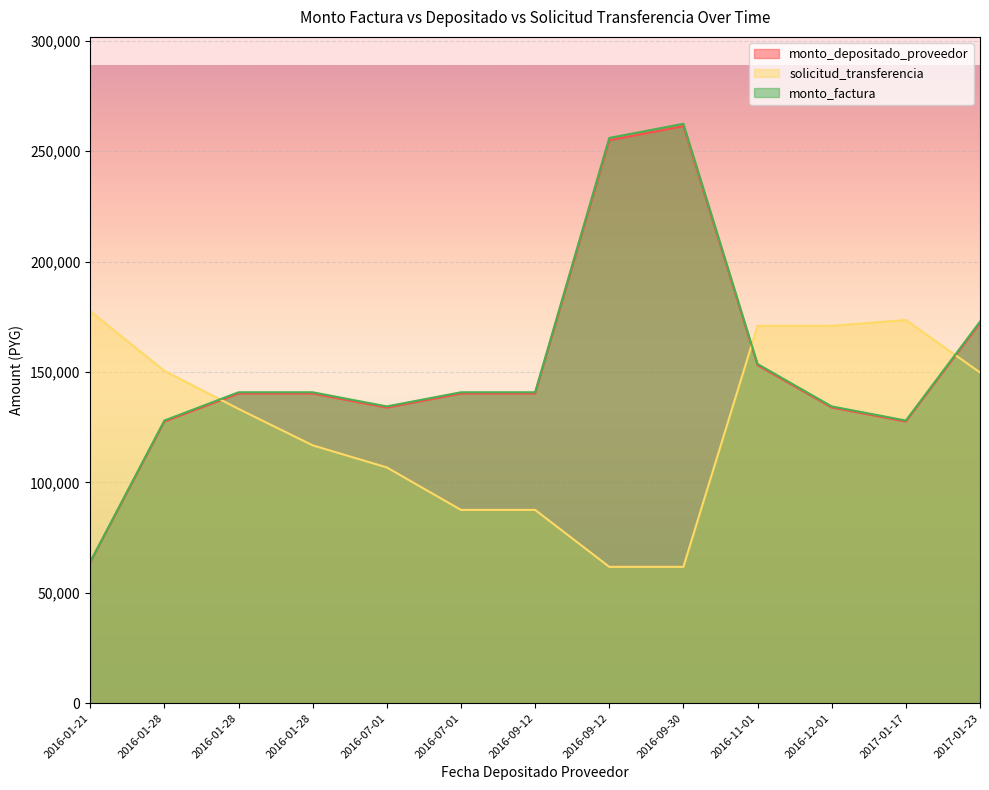

What is the difference between the maximum and minimum values in the monto_depositado_proveedor series?

197606